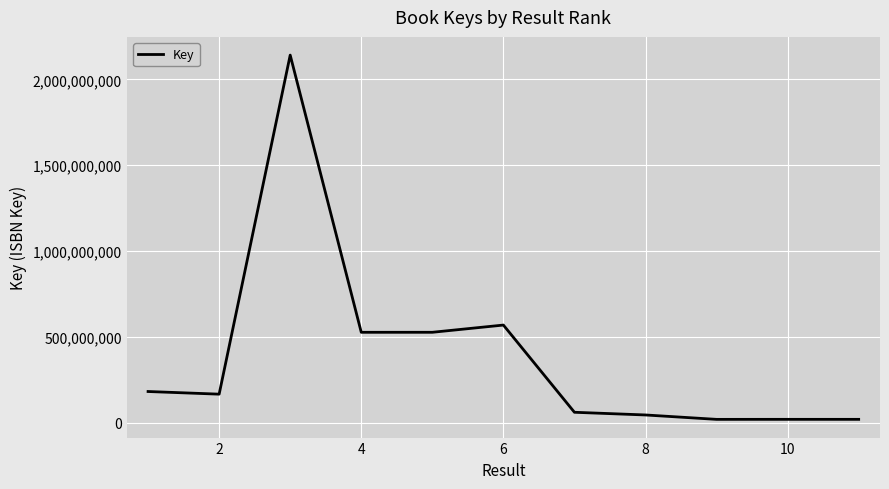

What is the greatest value displayed?

2142060829